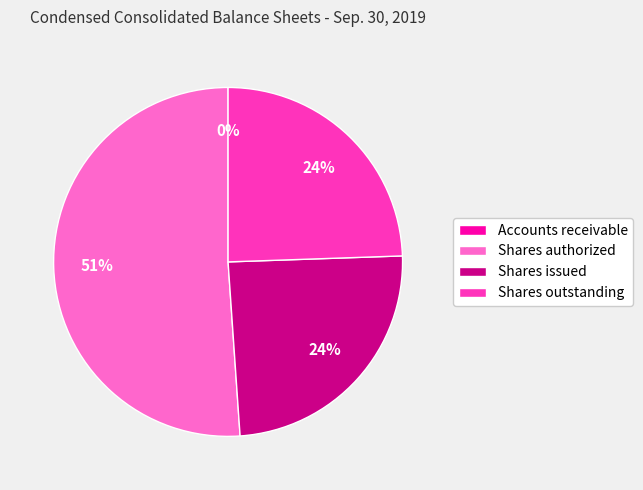

To the nearest percent, what is the average slice percentage?

25%